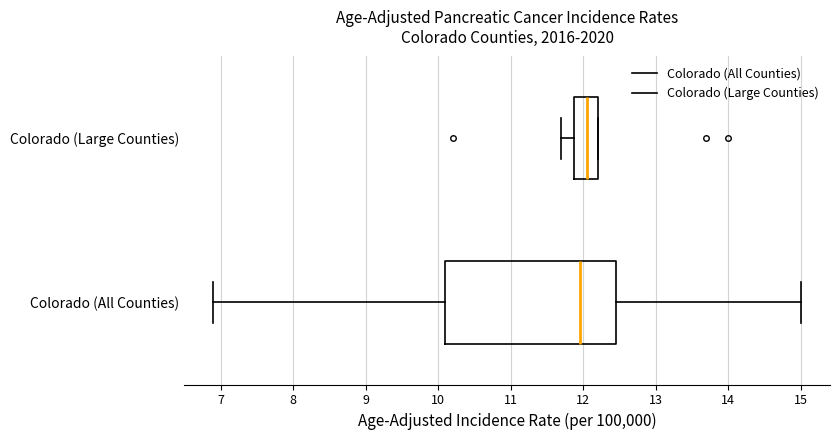

Reading bottom to top, transcribe this box plot: for each box, give where its median line is, the range the box spans, and where its two whiskers end, as read against the x-axis. The values are not printed on the chart, so give them approximately, as read against the axis.

Colorado (All Counties): median 12.0, box 10.1 to 12.5, whiskers 6.9 to 15.0
Colorado (Large Counties): median 12.1, box 11.9 to 12.2, whiskers 11.7 to 12.2